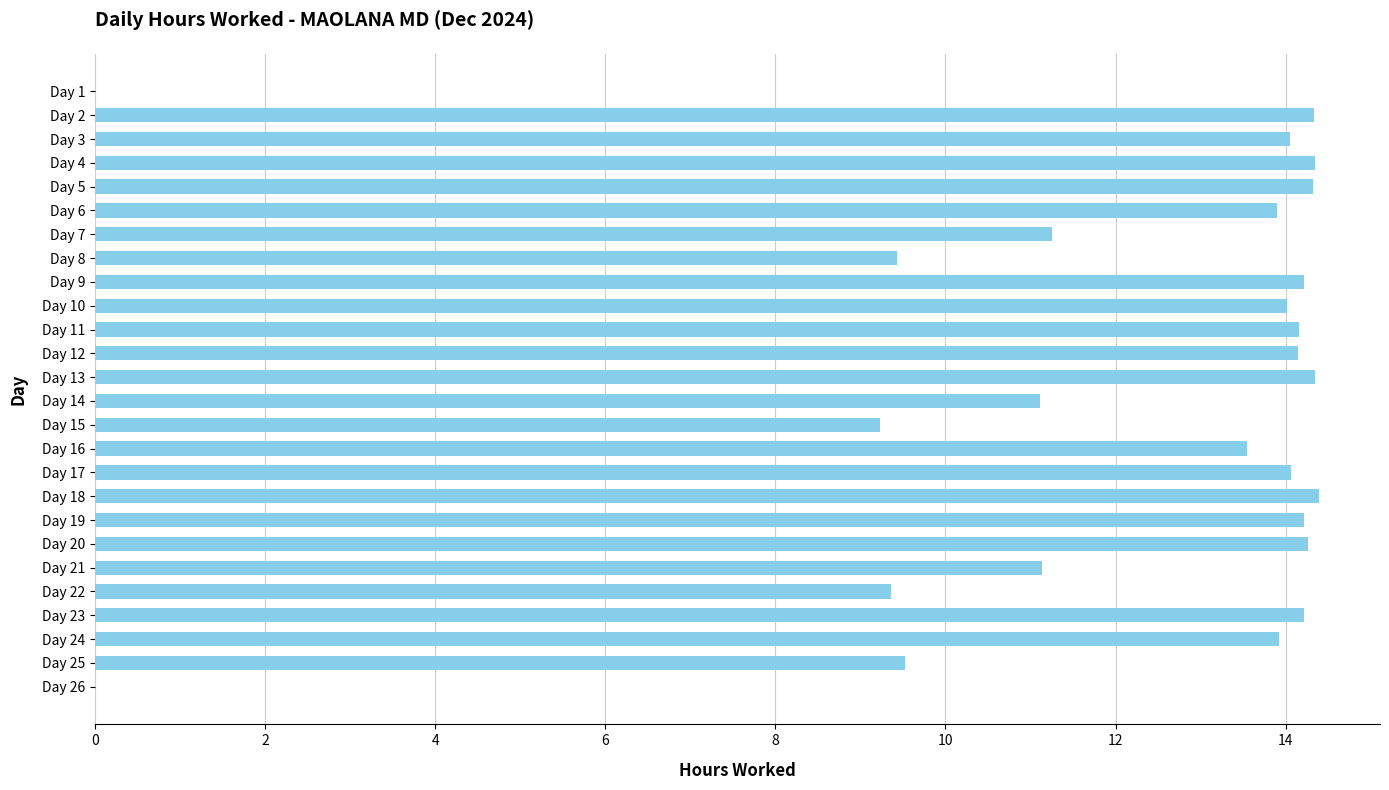

Does the chart contain stacked bars?

No